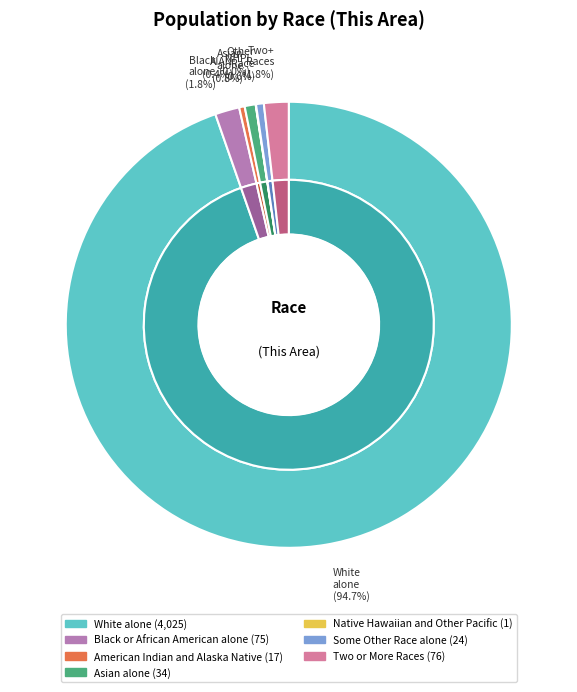

Does any single category account for the majority?

Yes